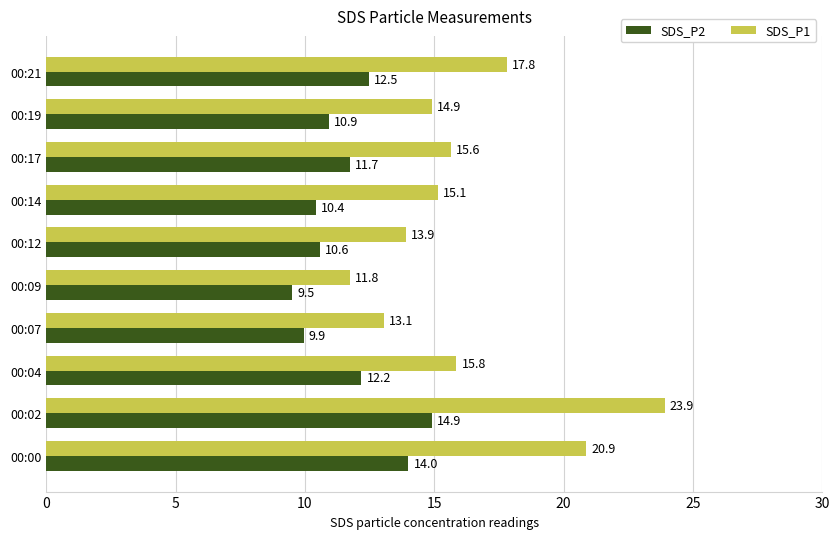

Is the value of SDS_P2 at 00:07 greater than the value of SDS_P1 at 00:07?

No